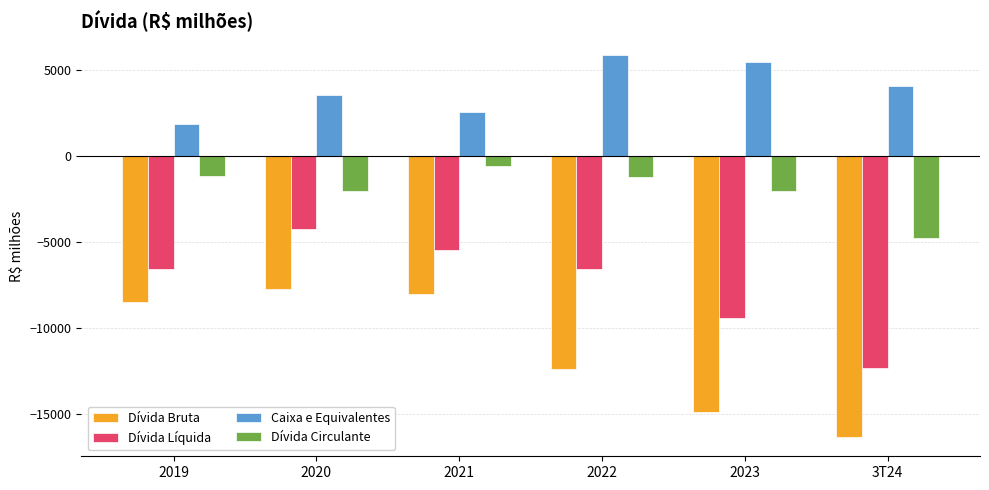

What is the sum of the Dívida Bruta values at 2022 and 2019?

-20876